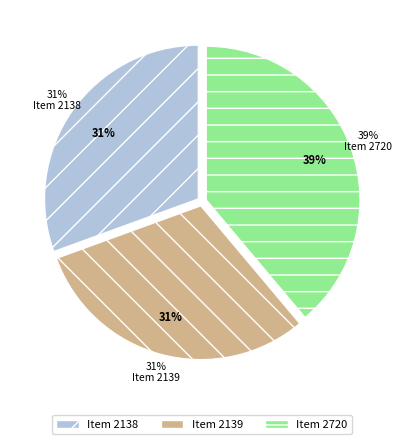

Count the number of slices in the pie.

3